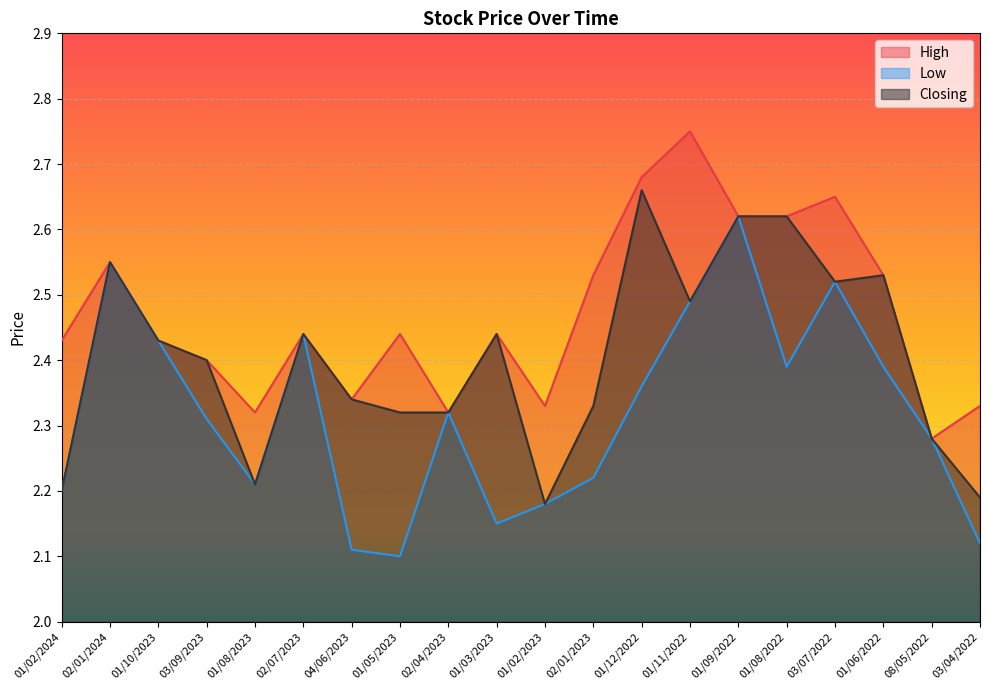

What is the label of the 3rd point from the right?

01/06/2022